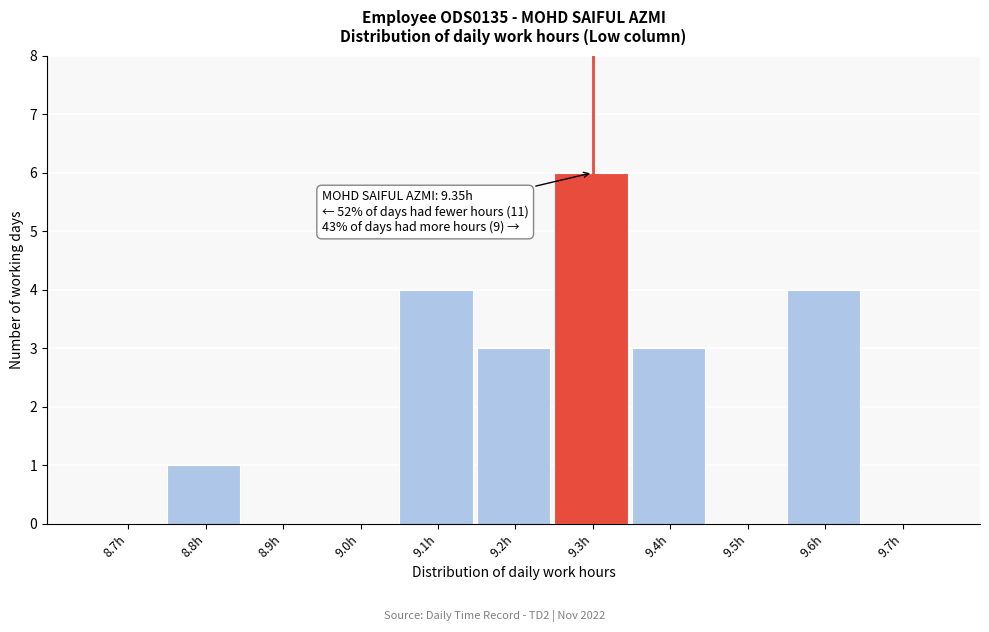

Reading left to right, extract all data points from this chart.

8.7h=0	8.8h=1	8.9h=0	9.0h=0	9.1h=4	9.2h=3	9.3h=6	9.4h=3	9.5h=0	9.6h=4	9.7h=0